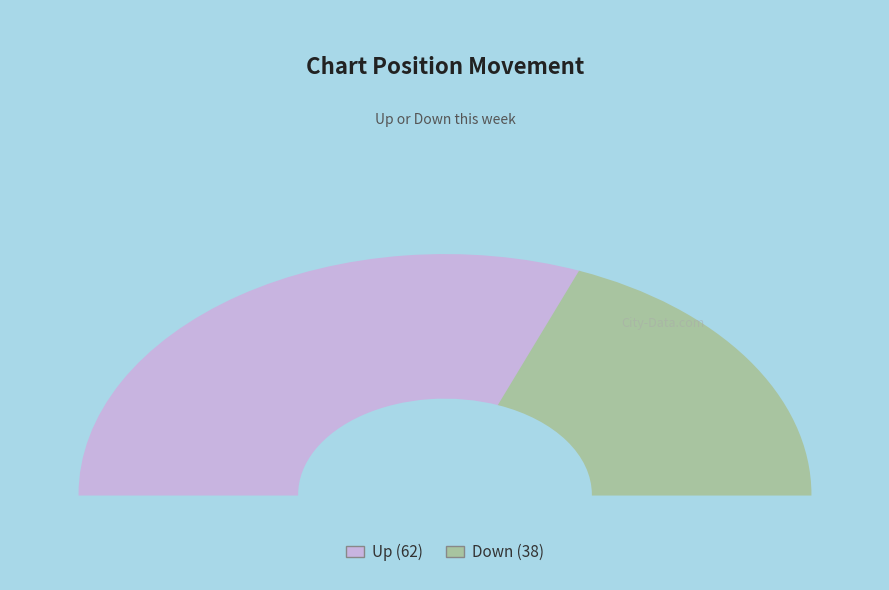

What percentage is the down slice, to the nearest percent?

38%